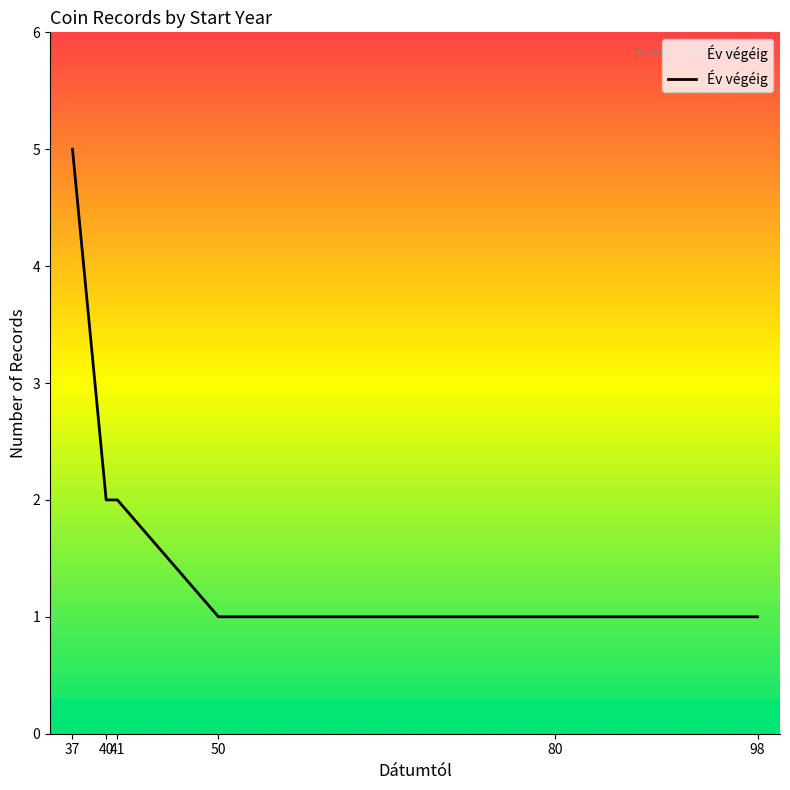

At which label does the data first exceed 2?

37